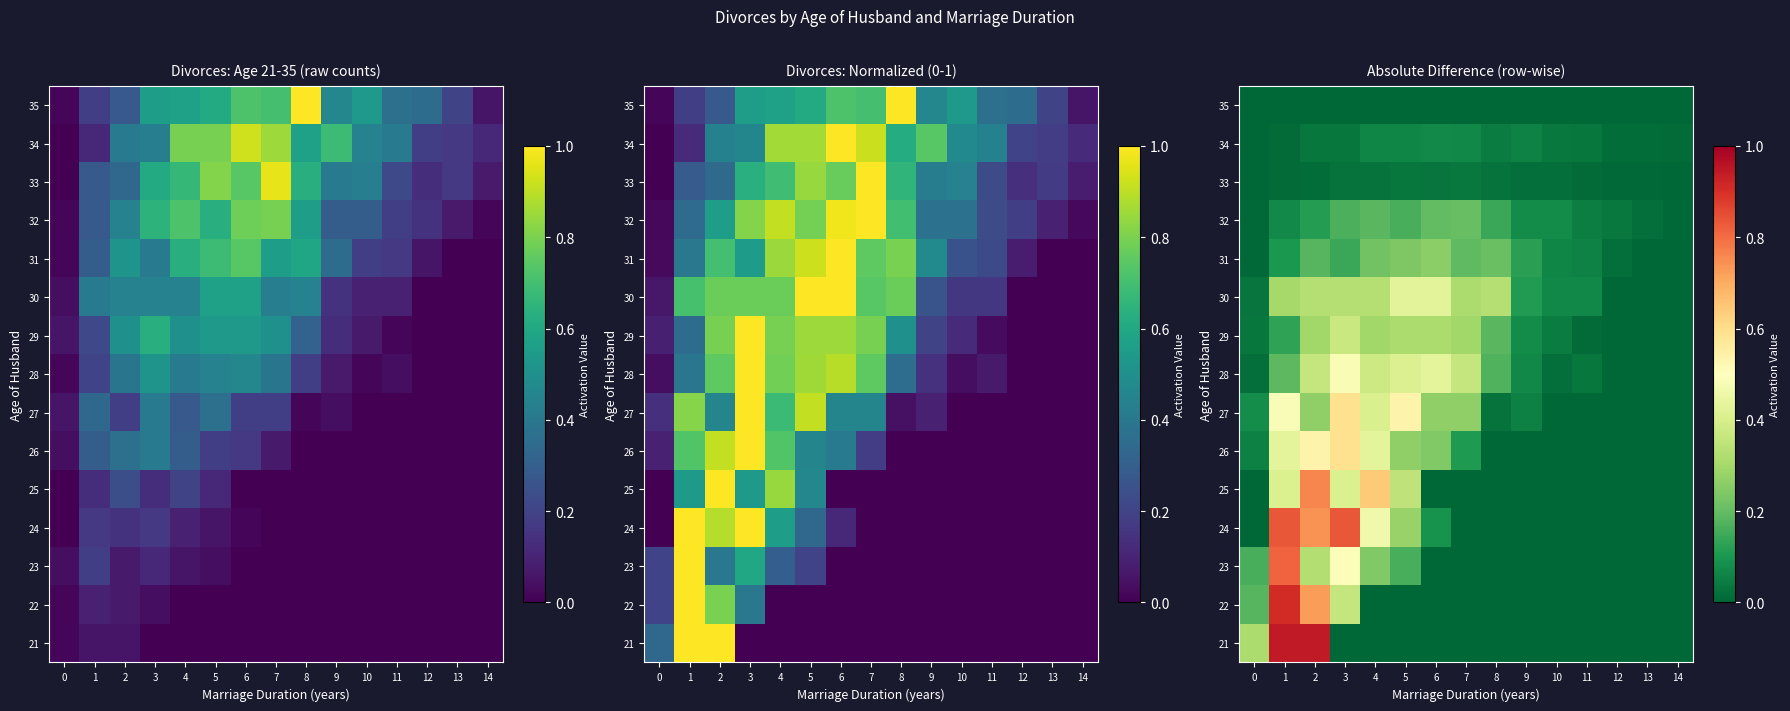

Count the 24 values in the range 0 to 1.

15